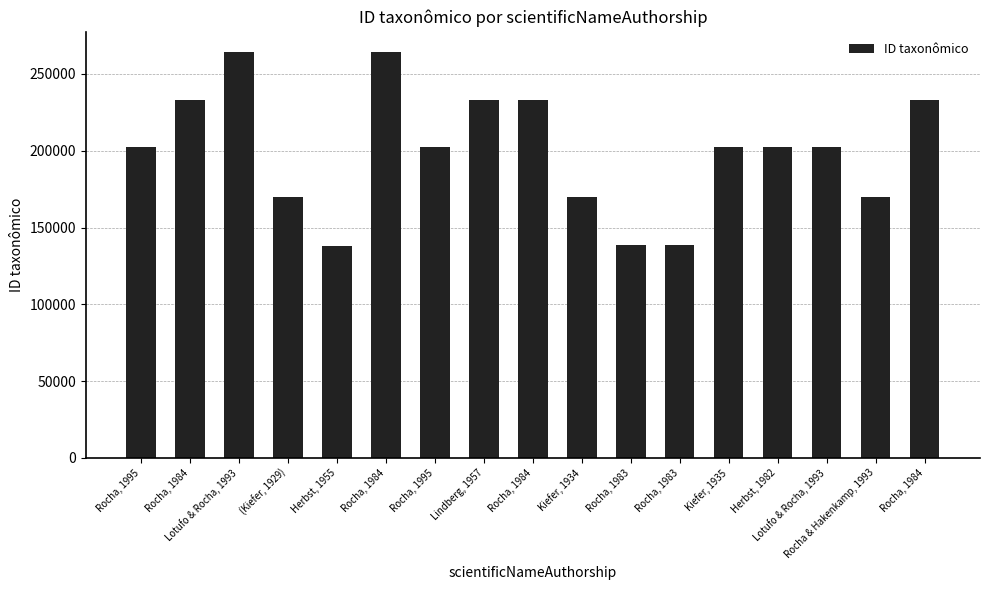

What value does the data have at Kiefer, 1935?

202149